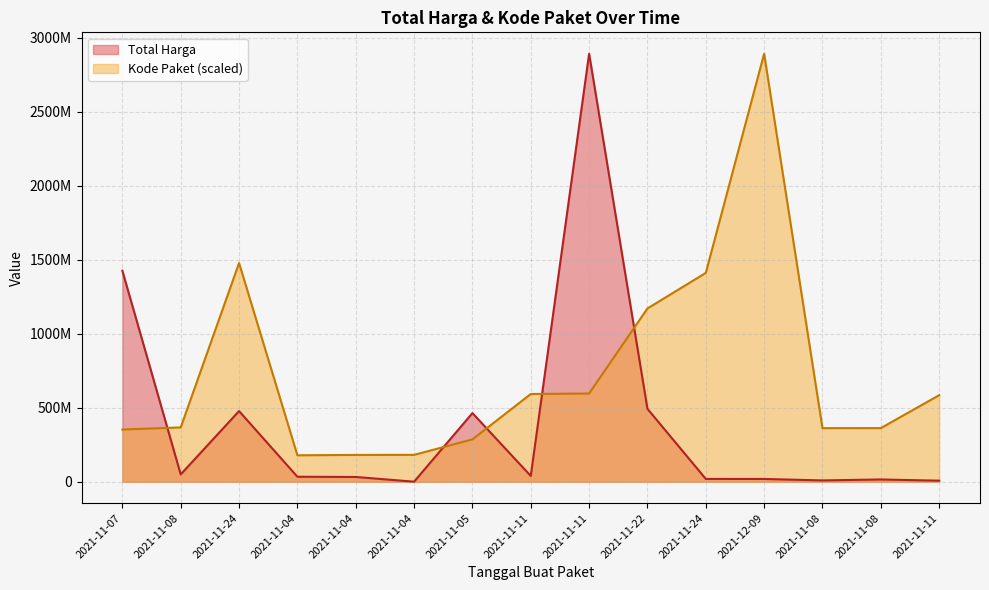

At how many categories does at least one series exceed 1453852569?

3